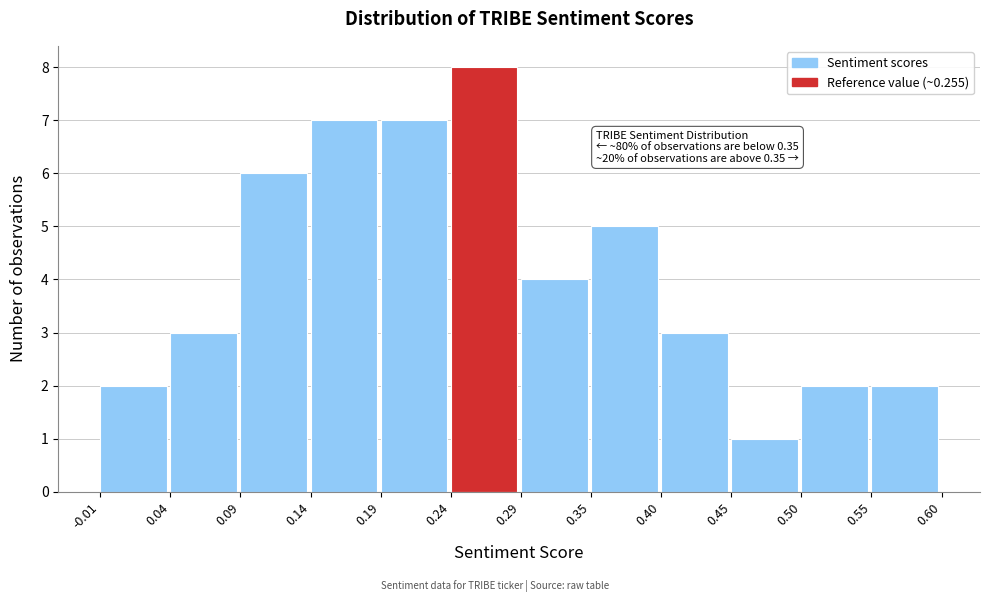

Which range on the x-axis has the tallest bar?

0.24 to 0.29